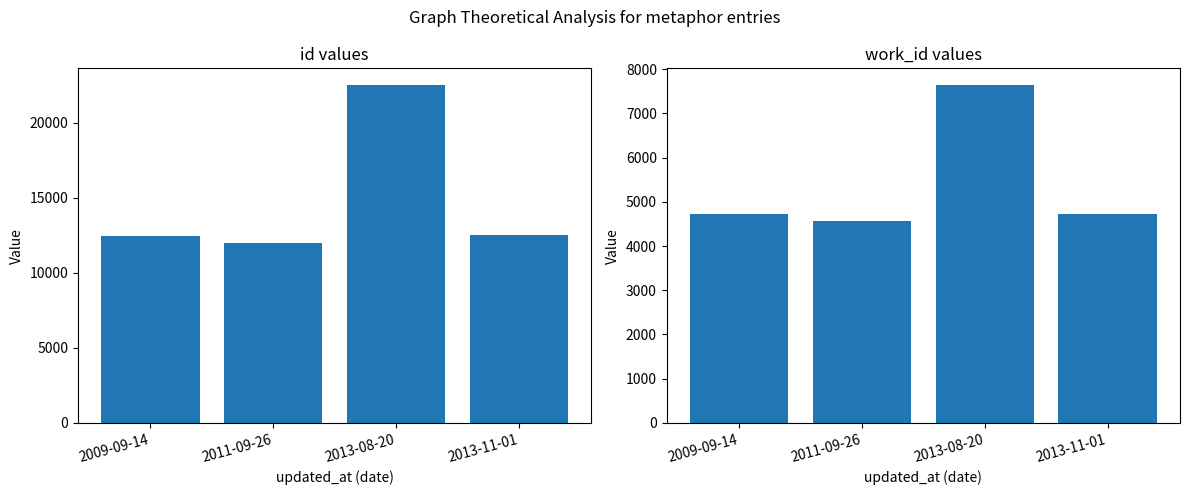

Reading left to right, transcribe all the data shown in this chart.

id: 2009-09-14=12443	2011-09-26=12017	2013-08-20=22500	2013-11-01=12500
work_id: 2009-09-14=4718	2011-09-26=4572	2013-08-20=7637	2013-11-01=4731